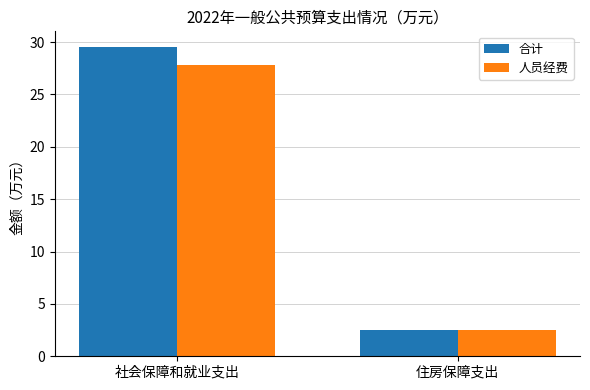

Between 社会保障和就业支出 and 住房保障支出, which series saw the biggest shift?

合计